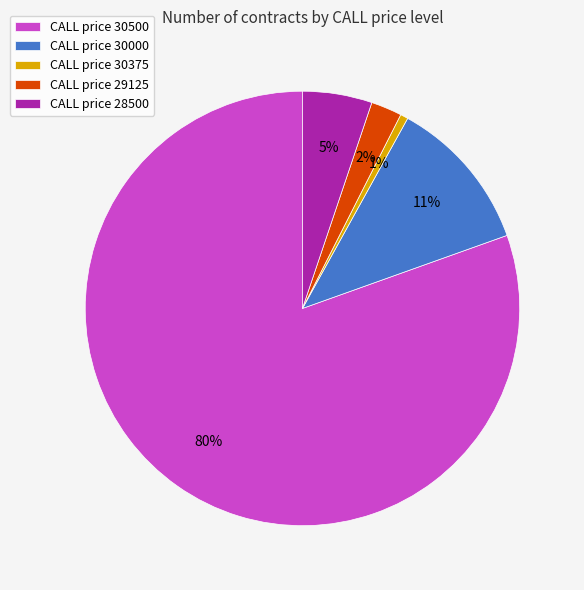

What is the largest slice in the pie chart?

CALL price 30500